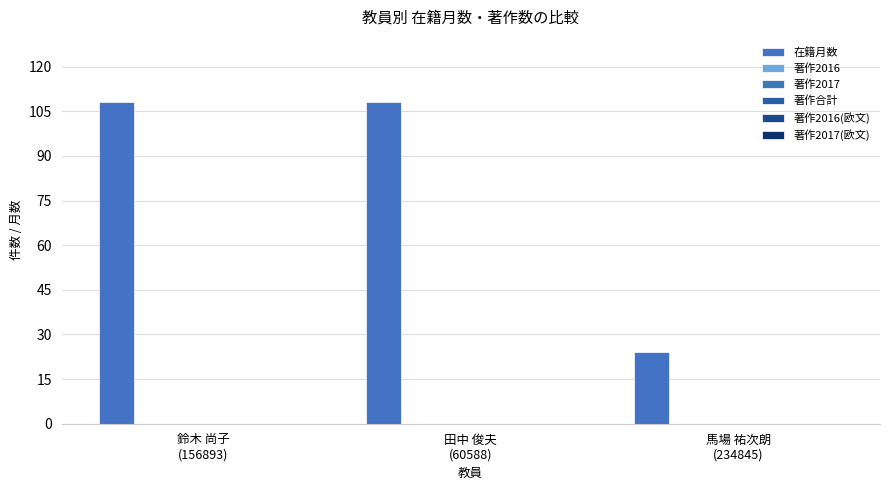

How many bars are there in total?

3